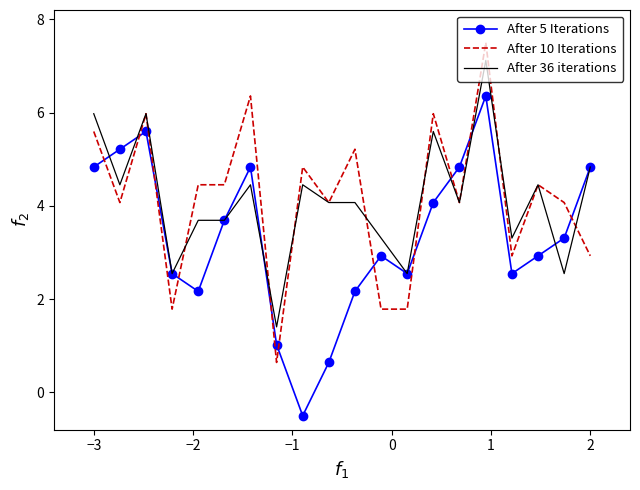

What is the maximum value for After 5 Iterations?

6.4